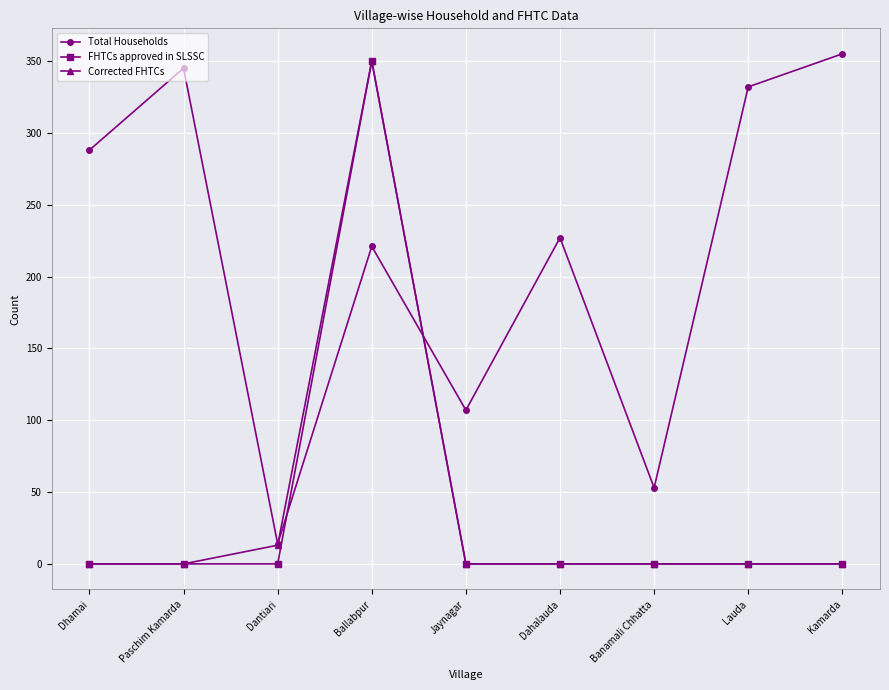

True or false: Corrected FHTCs has a value of -214 at Dahalauda.

False